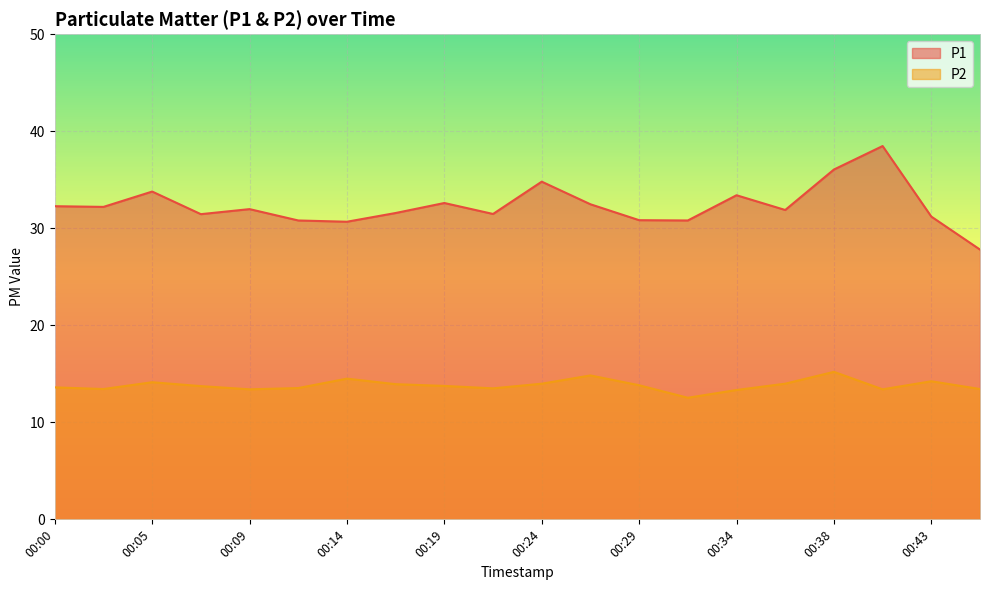

Where is P2 nearest to the value 13?

00:34